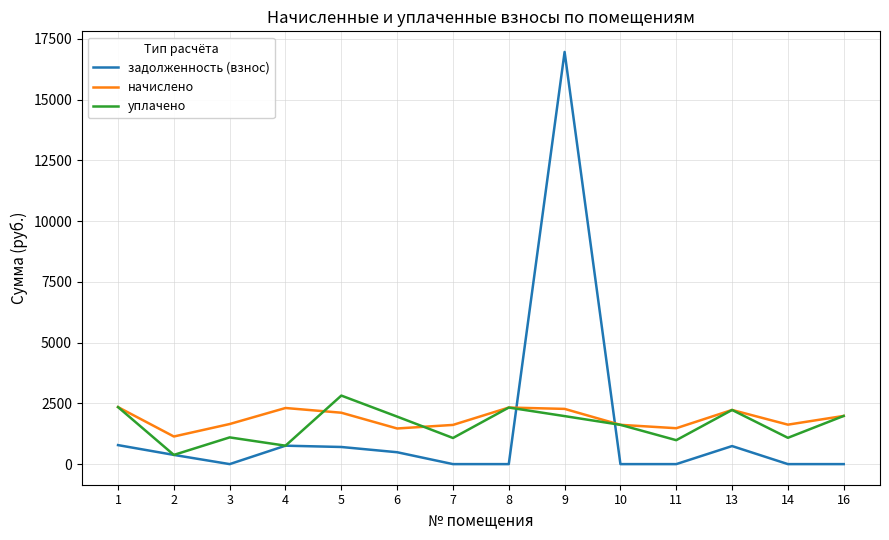

At which category is the sum across all series the highest?

9